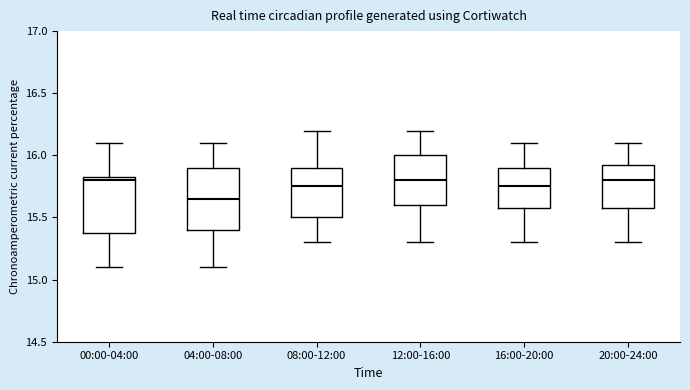

Reading left to right, transcribe this box plot: for each box, give where its median line is, the range the box spans, and where its two whiskers end, as read against the y-axis. The values are not printed on the chart, so give them approximately, as read against the axis.

00:00-04:00: median 15.80, box 15.40 to 15.85, whiskers 15.10 to 16.10
04:00-08:00: median 15.65, box 15.40 to 15.90, whiskers 15.10 to 16.10
08:00-12:00: median 15.75, box 15.50 to 15.90, whiskers 15.30 to 16.20
12:00-16:00: median 15.80, box 15.60 to 16.00, whiskers 15.30 to 16.20
16:00-20:00: median 15.75, box 15.60 to 15.90, whiskers 15.30 to 16.10
20:00-24:00: median 15.80, box 15.60 to 15.95, whiskers 15.30 to 16.10